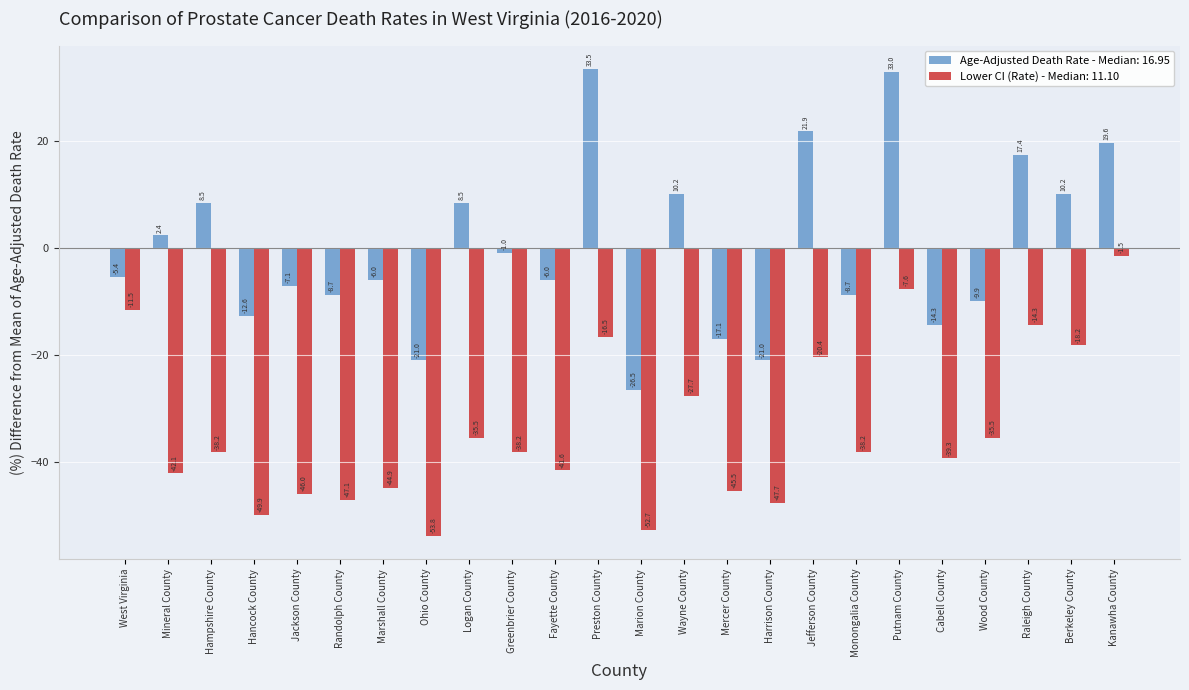

At Hancock County, list the series in order from smallest to largest.

Lower CI (Rate) - Median: 11.10, Age-Adjusted Death Rate - Median: 16.95